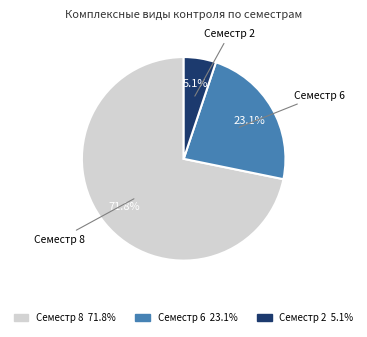

How many segments does this pie chart have?

3